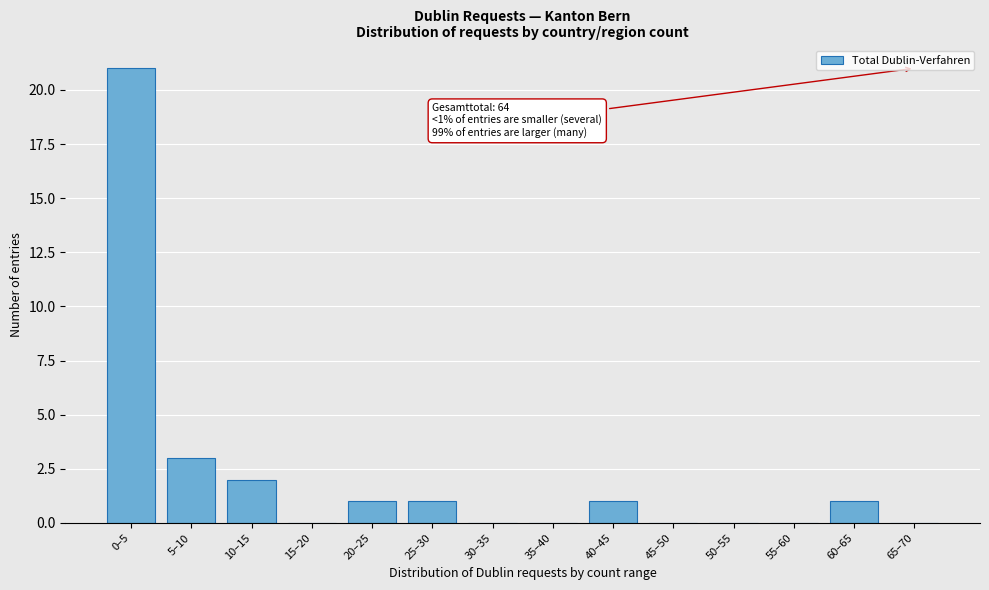

Reading left to right, list all the values displayed in this chart.

0–5=21	5–10=3	10–15=2	15–20=0	20–25=1	25–30=1	30–35=0	35–40=0	40–45=1	45–50=0	50–55=0	55–60=0	60–65=1	65–70=0